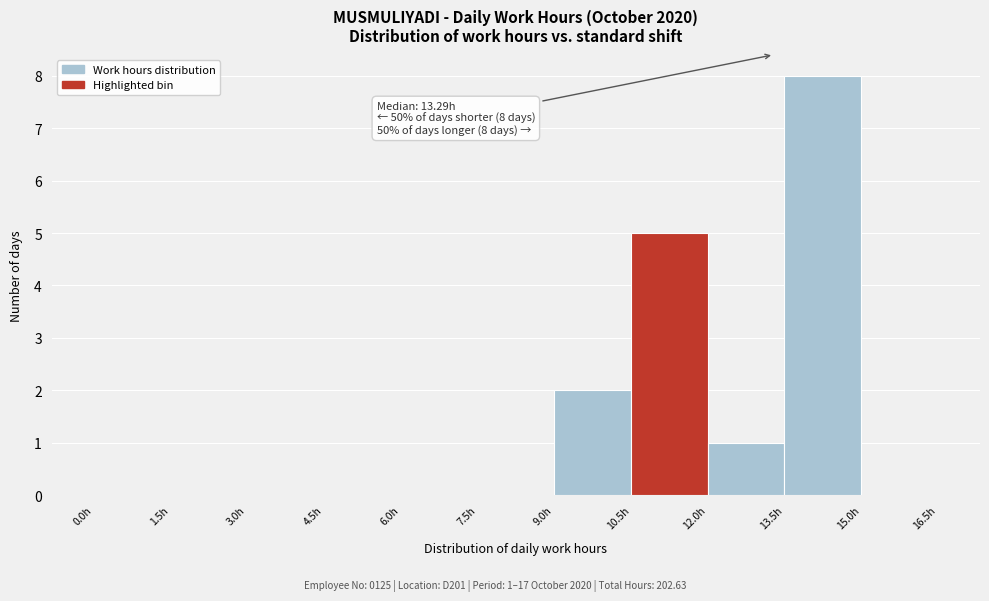

Over which range of the x-axis is the bar tallest?

13.5 to 15.0